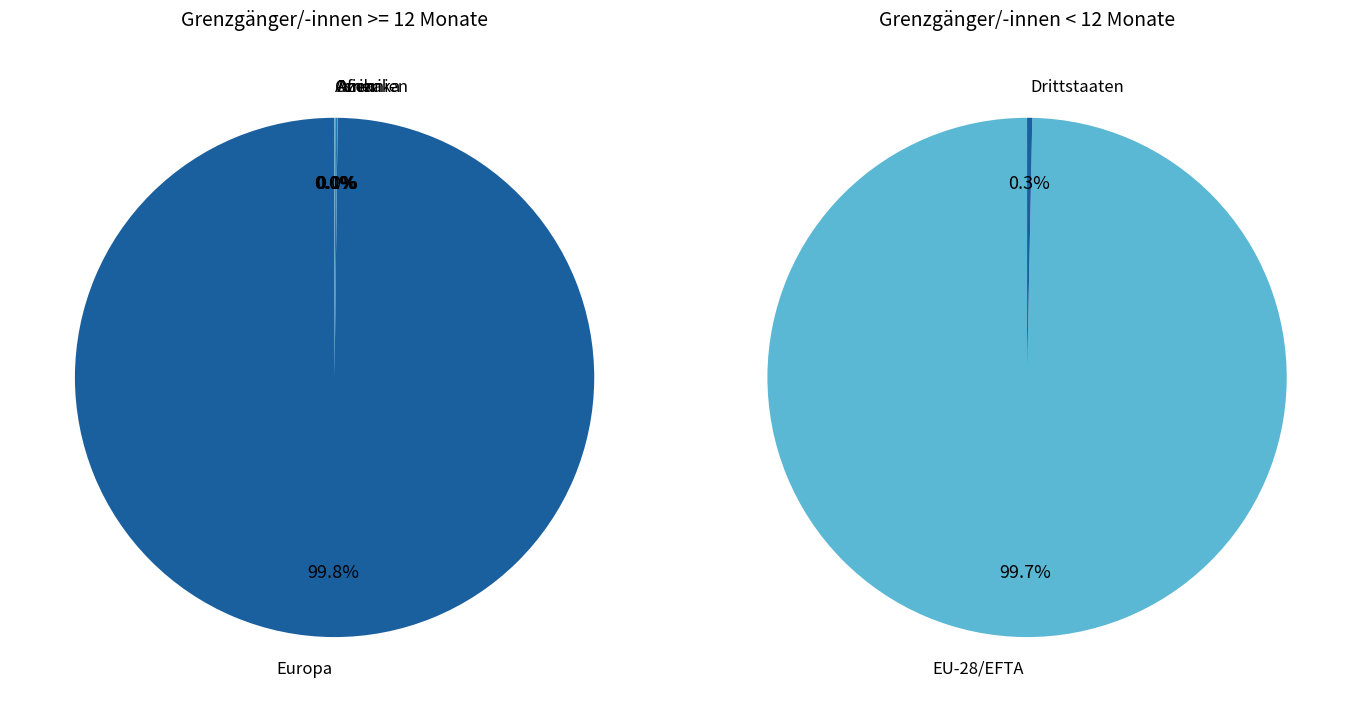

How many slices are in this pie chart?

5